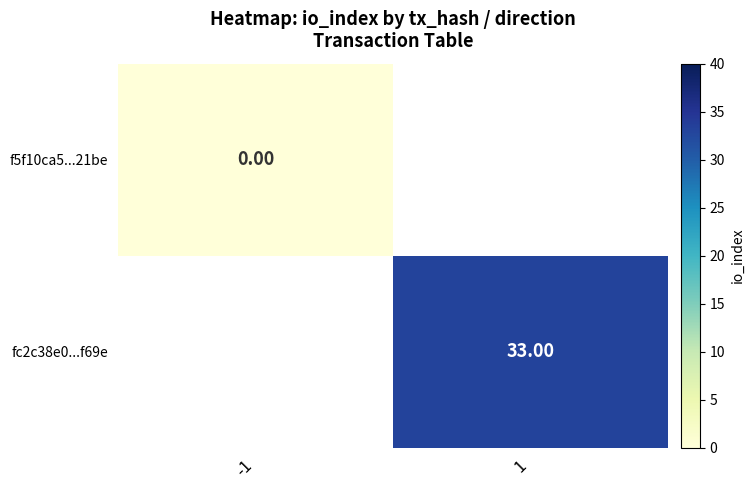

Is the value of f5f10ca5...21be at -1 greater than the value of fc2c38e0...f69e at 1?

No